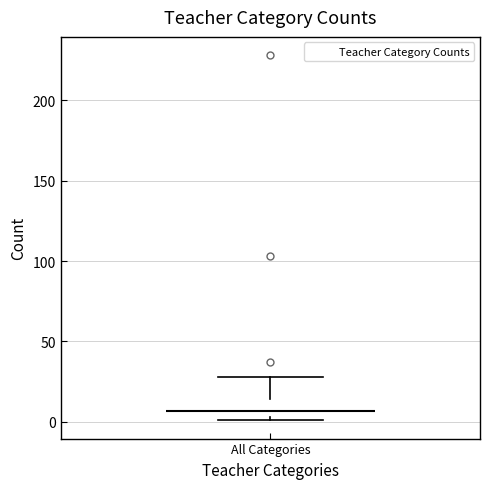

Where is the lower edge of the box for All Categories on the y-axis? The values are not printed on the chart, so give them approximately, as read against the axis.

5